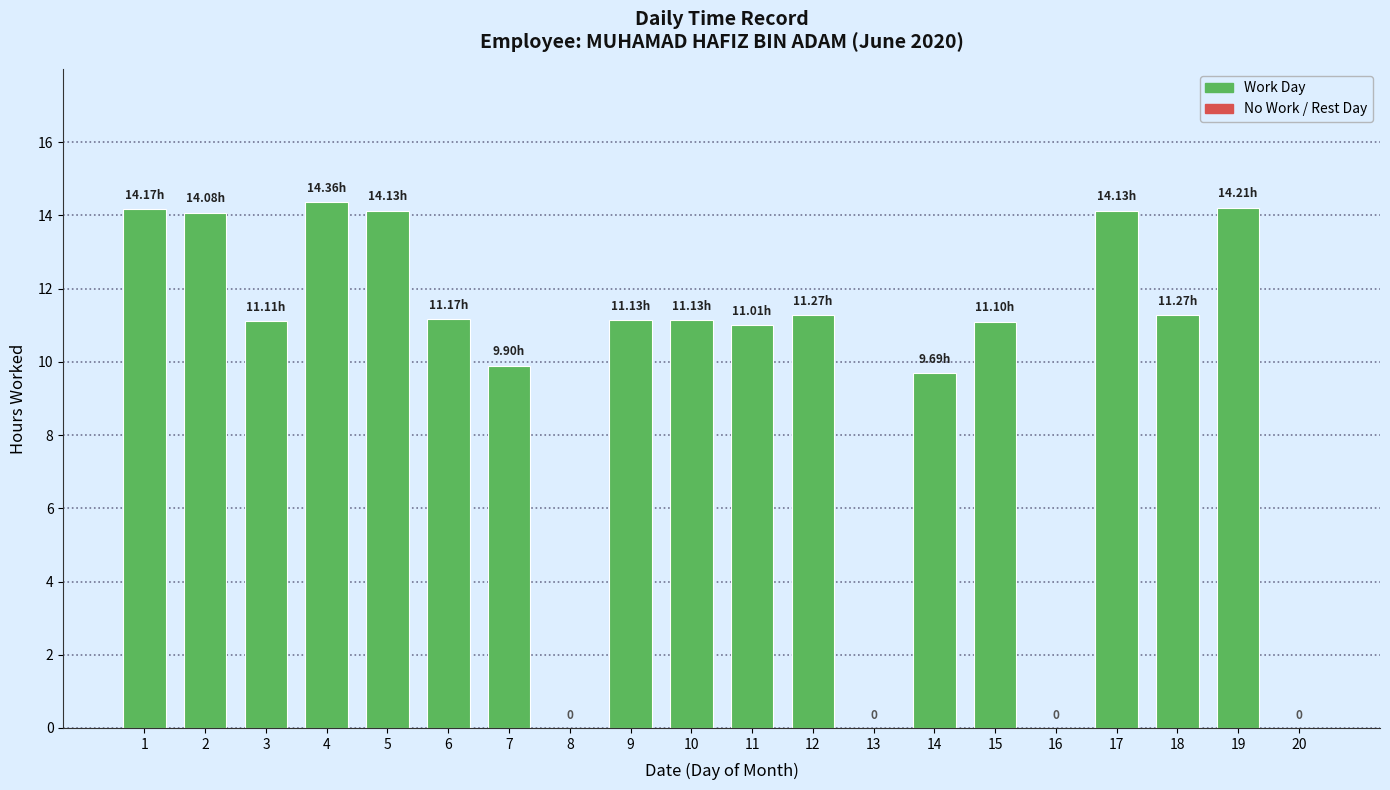

What is the sum of all values?

193.9